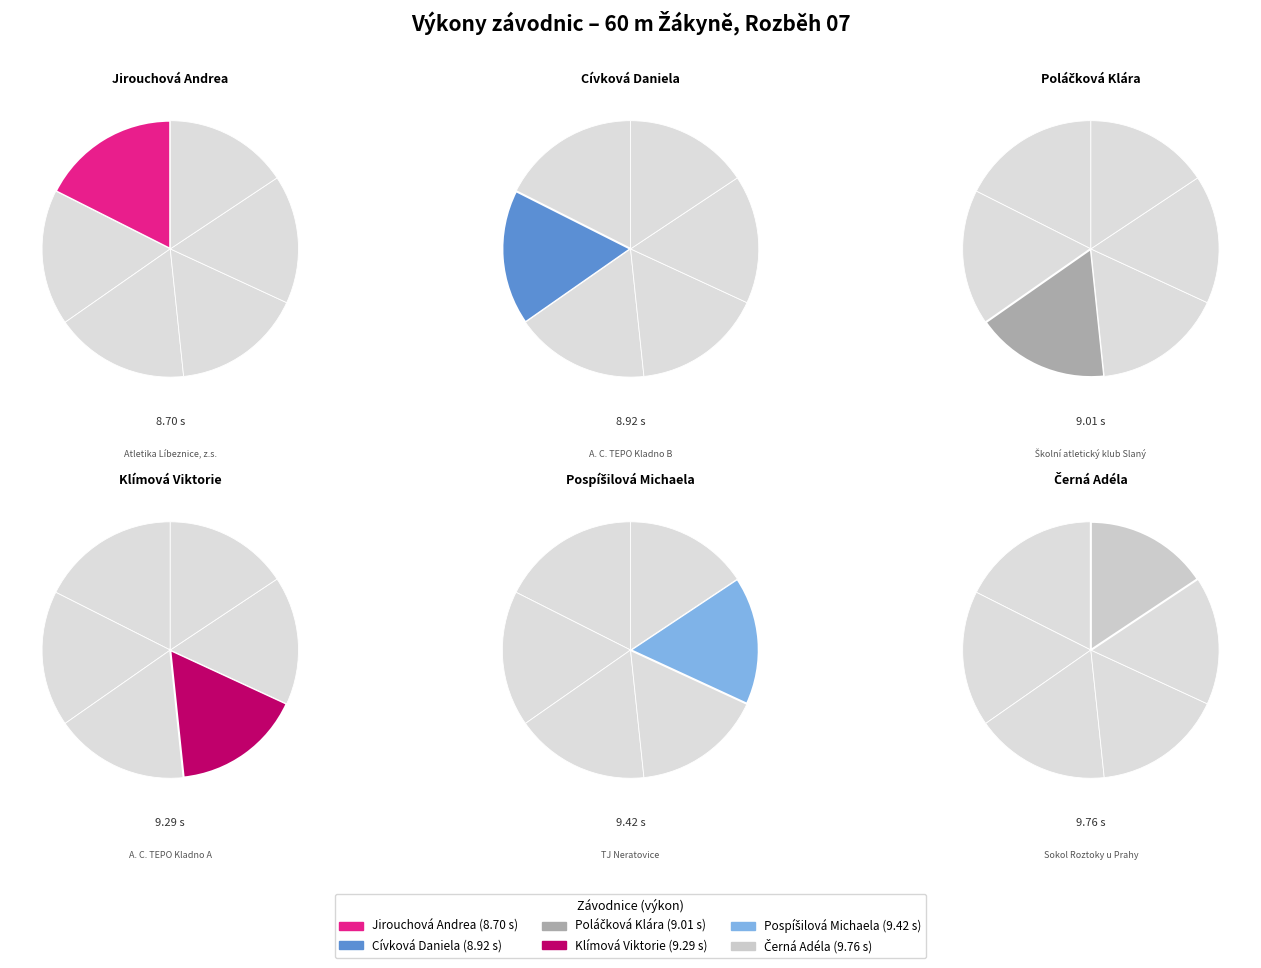

Which category has the biggest portion of the pie?

Černá Adéla